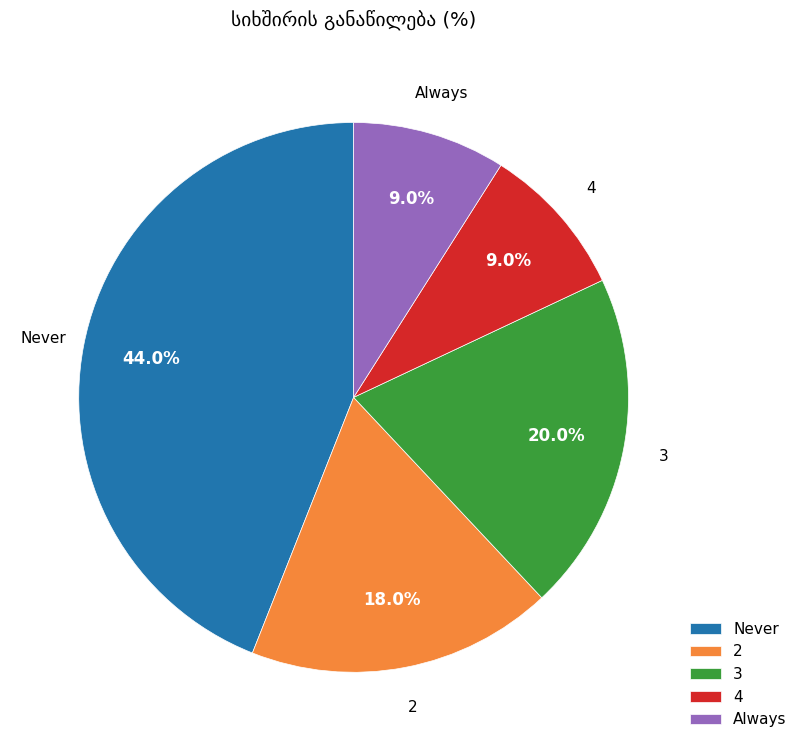

True or false: Always accounts for 9% of the total.

True